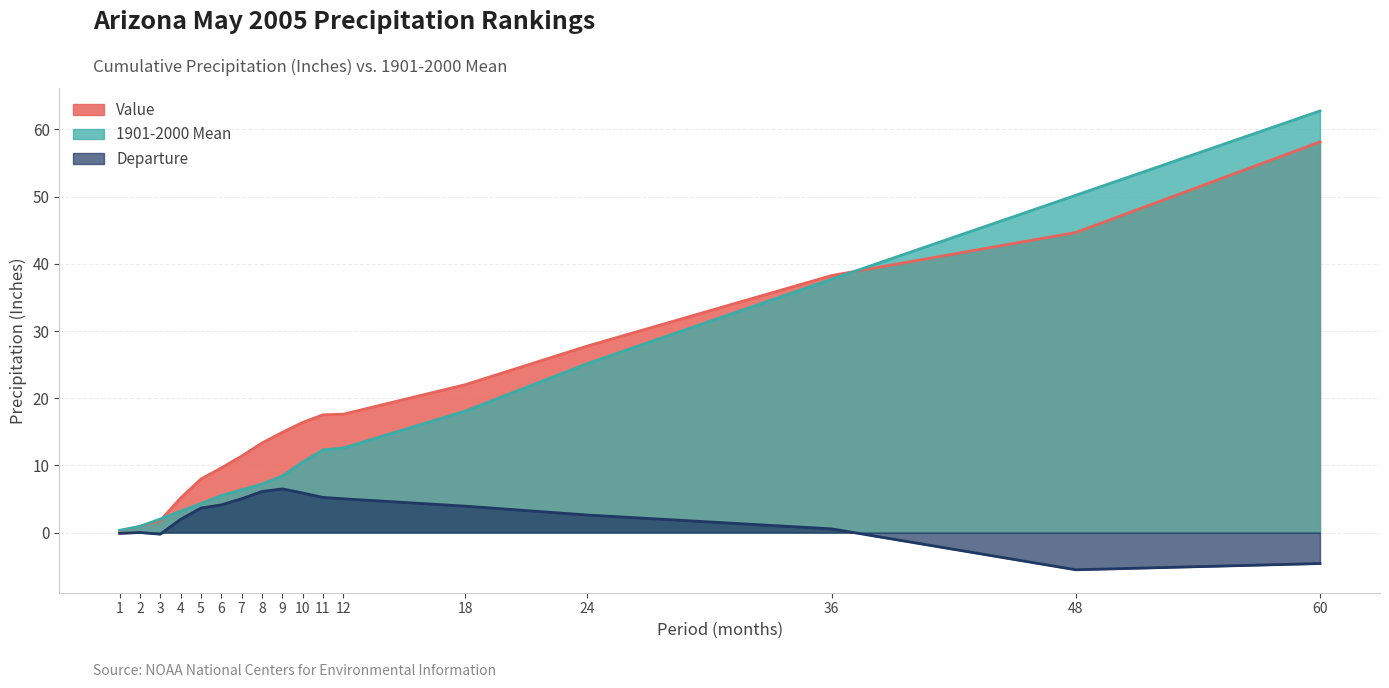

Between 6 and 7, which series saw the biggest shift?

Value